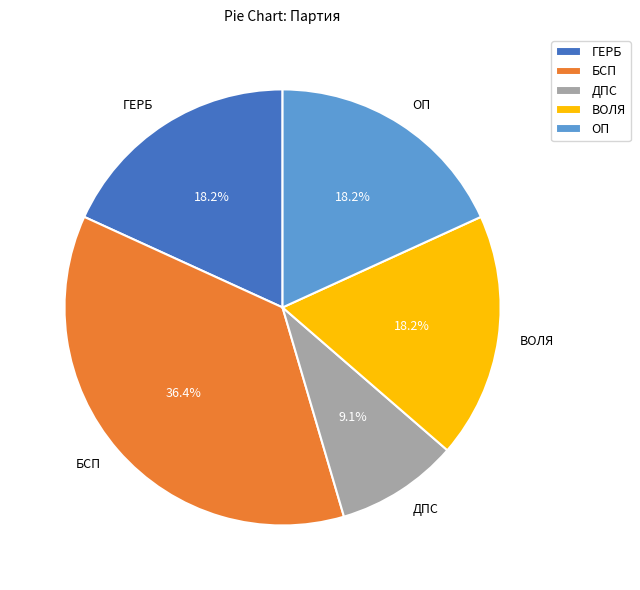

True or false: ВОЛЯ accounts for 8% of the total.

False